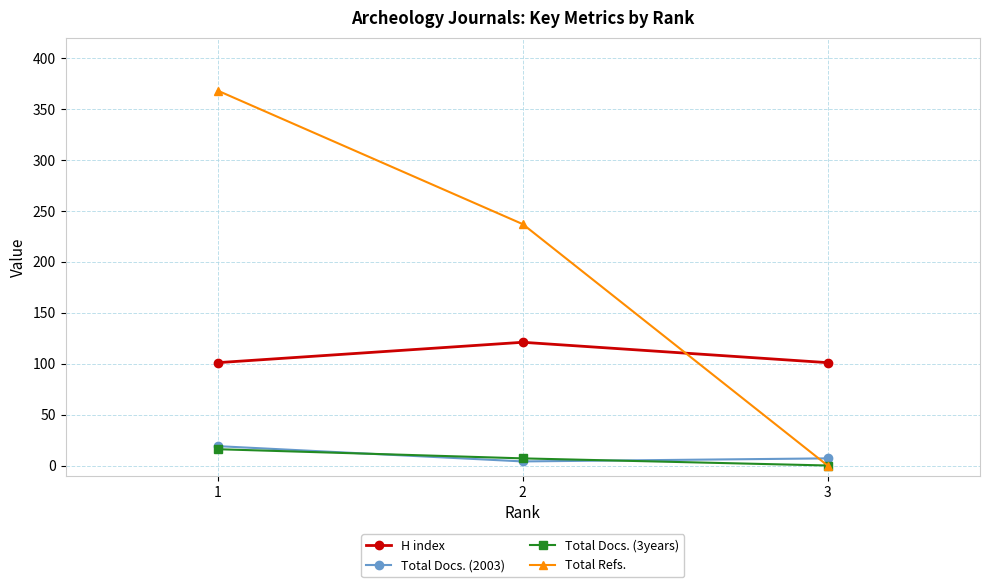

The value of Total Refs. at 2 is 237. True or false?

True